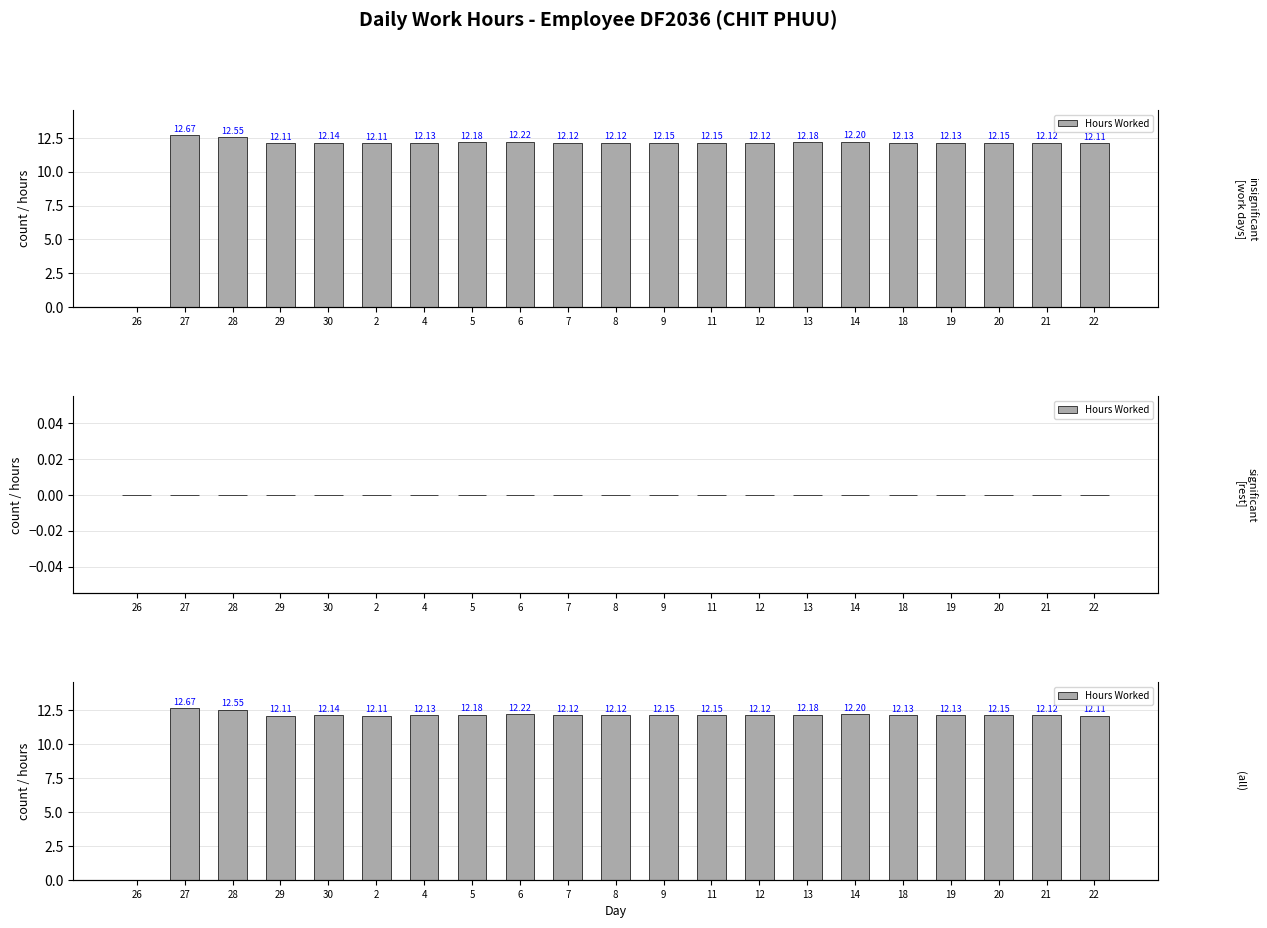

Which label corresponds to the largest value in the chart?

27